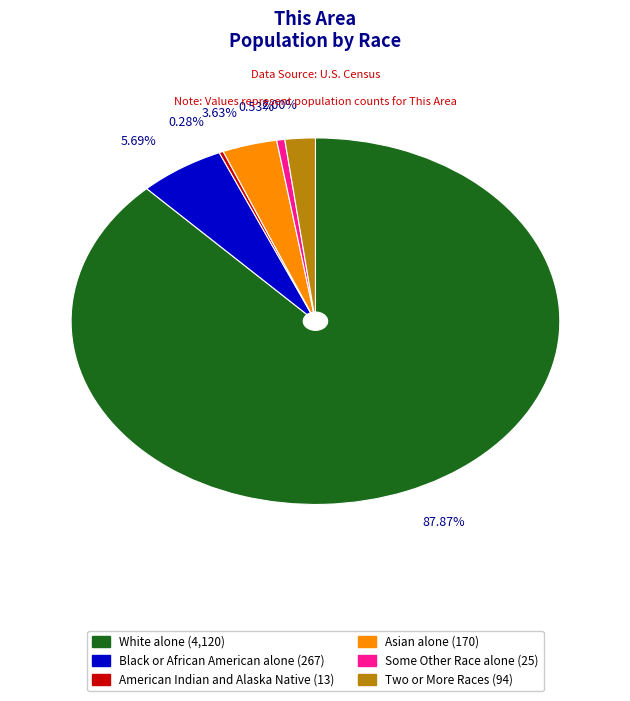

Does any single category account for the majority?

Yes